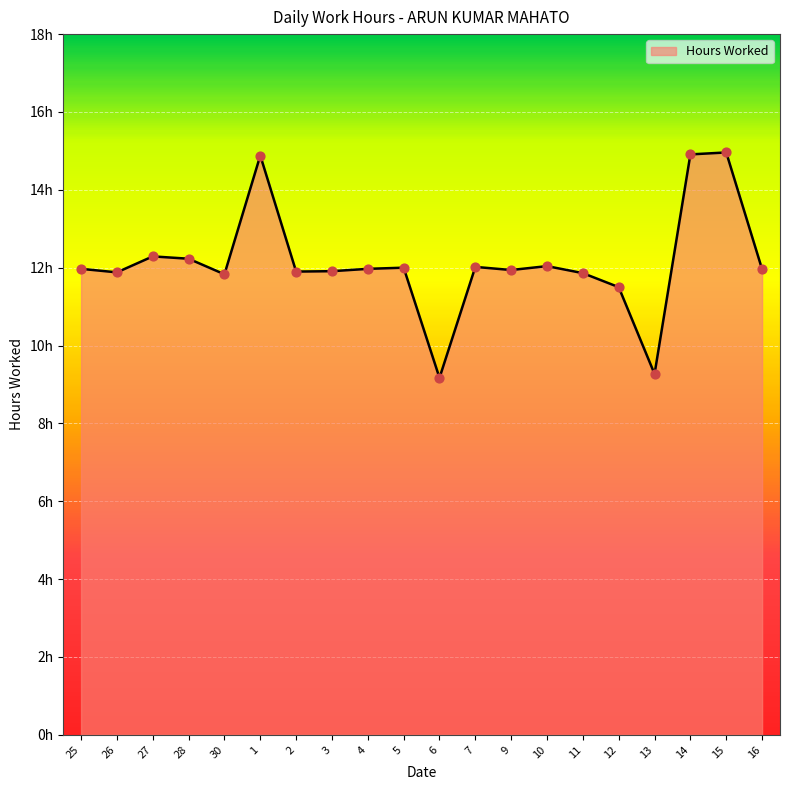

What is the ratio of the value at 5 to the value at 9?

1.0